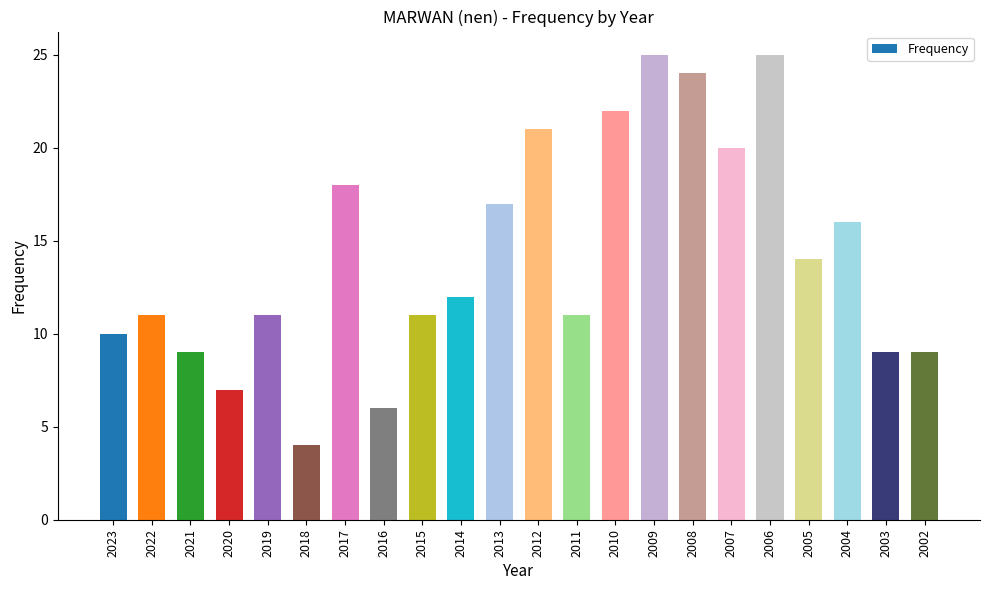

What is the value of the 1st bar from the left?

10